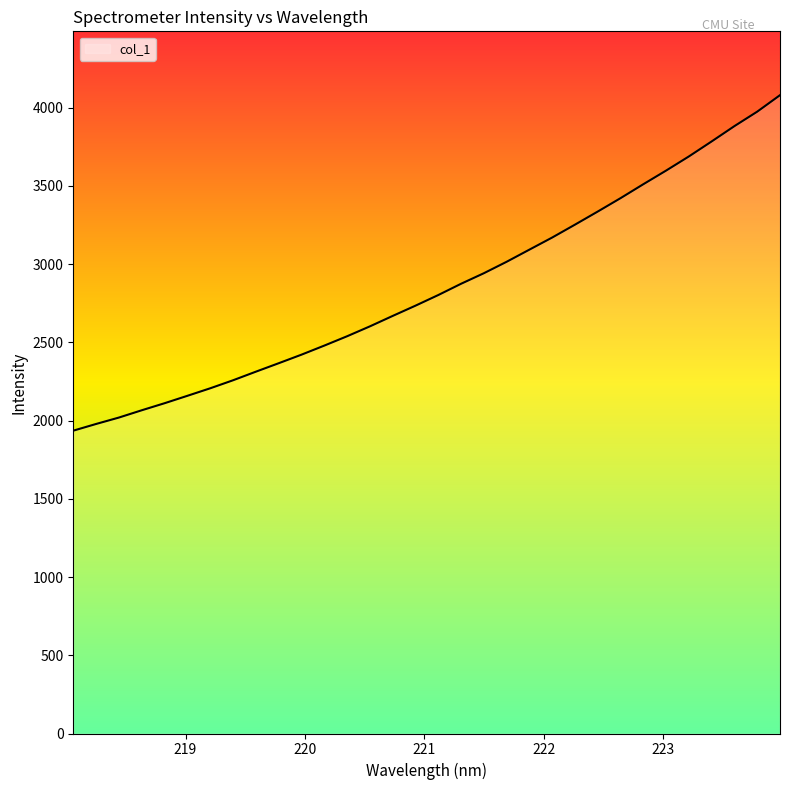

What is the maximum value shown in the chart?

4079.1